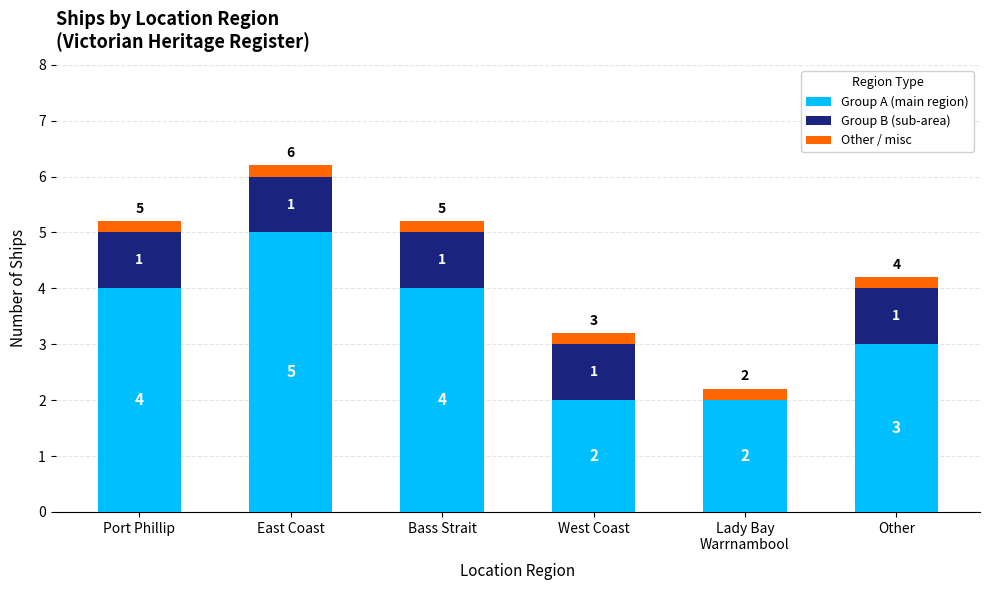

What is the sum of the Group A (main region) values at Other and Bass Strait?

7.0